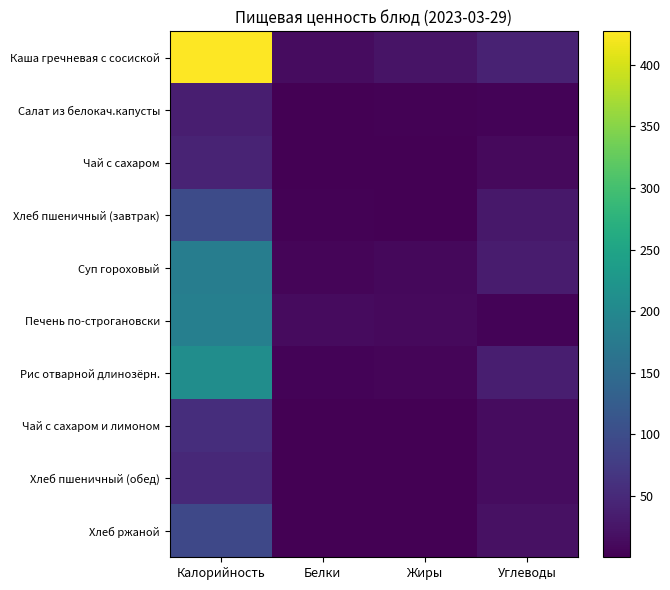

Rank the series by their maximum value, from lowest to highest.

Салат из белокач.капусты, Чай с сахаром, Хлеб пшеничный (обед), Чай с сахаром и лимоном, Хлеб ржаной, Хлеб пшеничный (завтрак), Суп гороховый, Печень по-строгановски, Рис отварной длинозёрн., Каша гречневая с сосиской